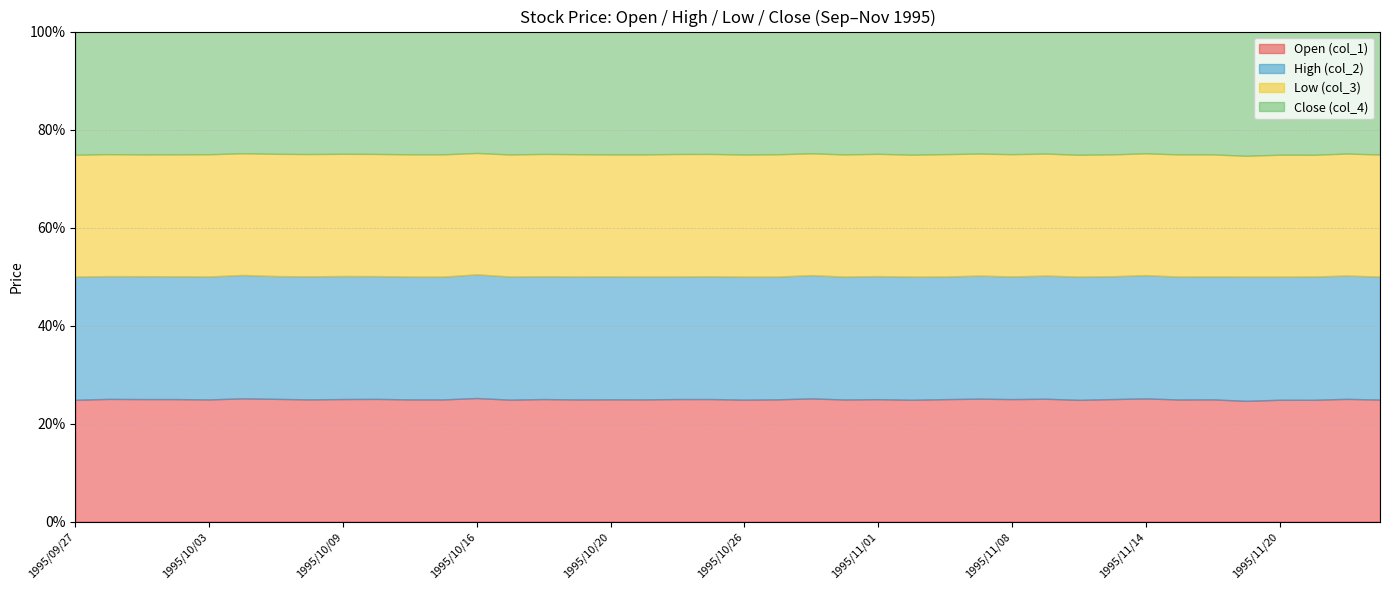

What is the maximum value for Open (col_1)?

25.2